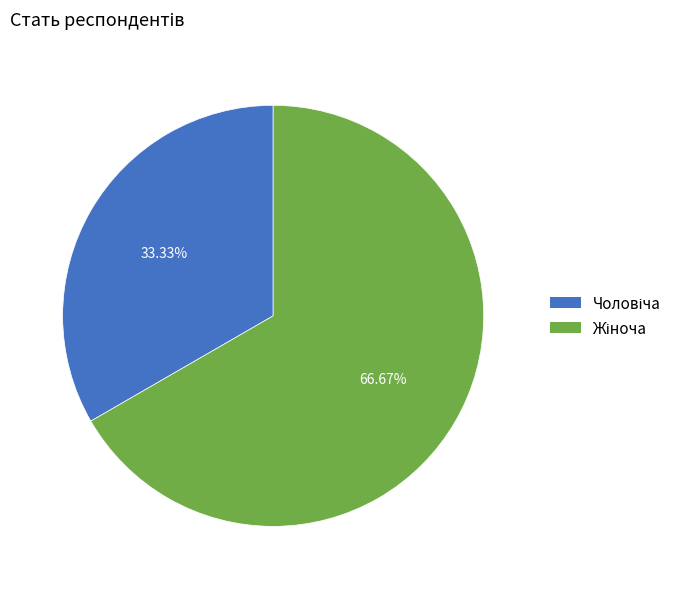

How many segments does this pie chart have?

2